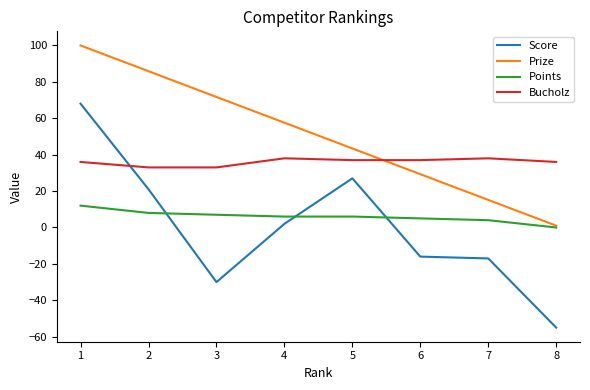

What is the total value across all series at 6?

55.3